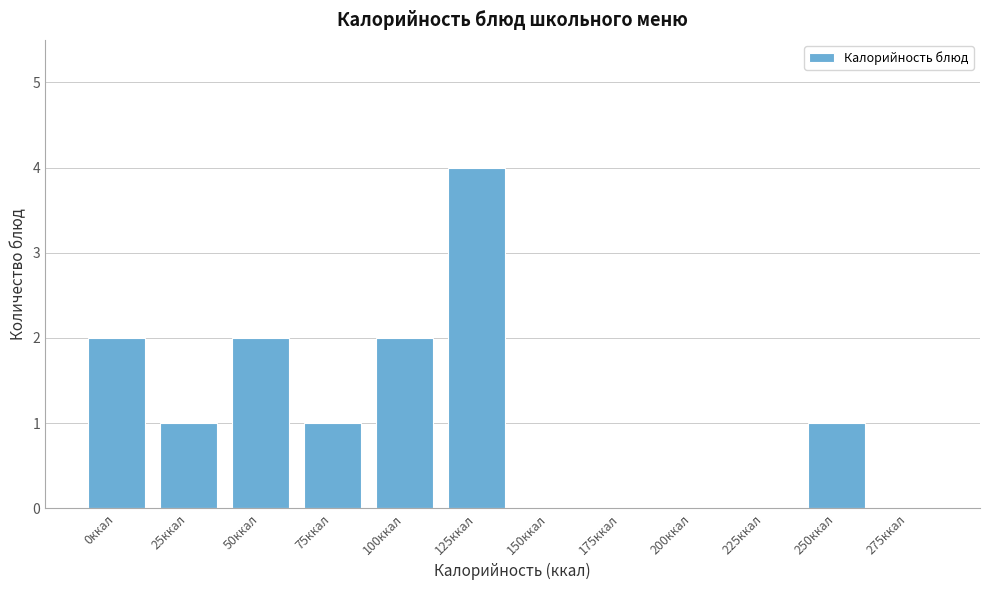

Reading left to right, list all the values displayed in this chart.

0ккал=2	25ккал=1	50ккал=2	75ккал=1	100ккал=2	125ккал=4	150ккал=0	175ккал=0	200ккал=0	225ккал=0	250ккал=1	275ккал=0